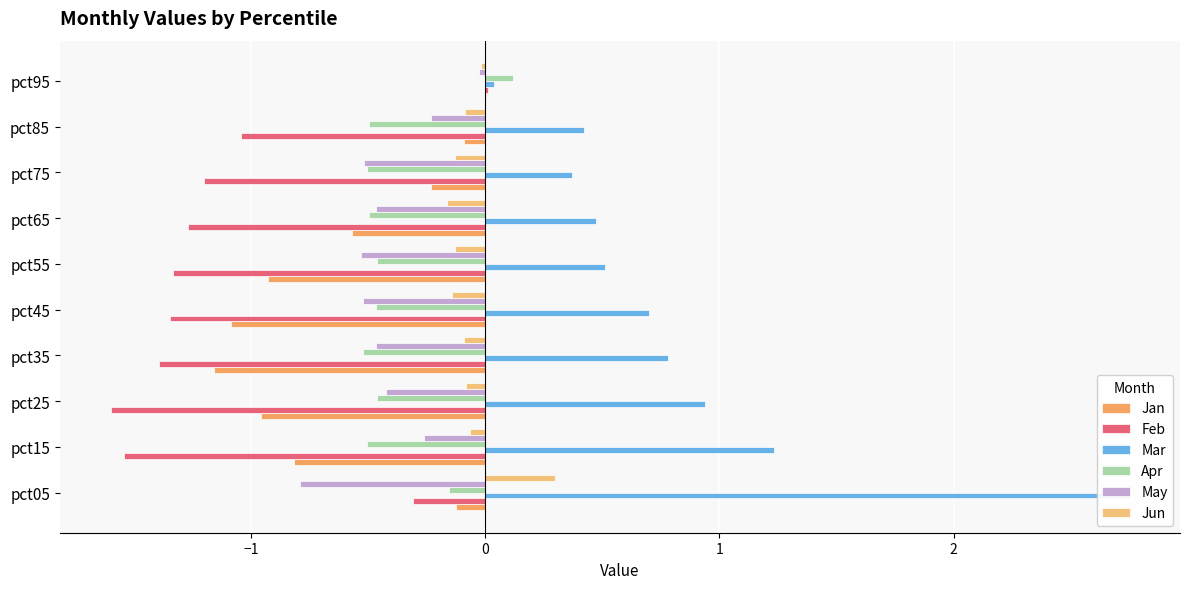

What is the average value of the Jan series?

-0.6